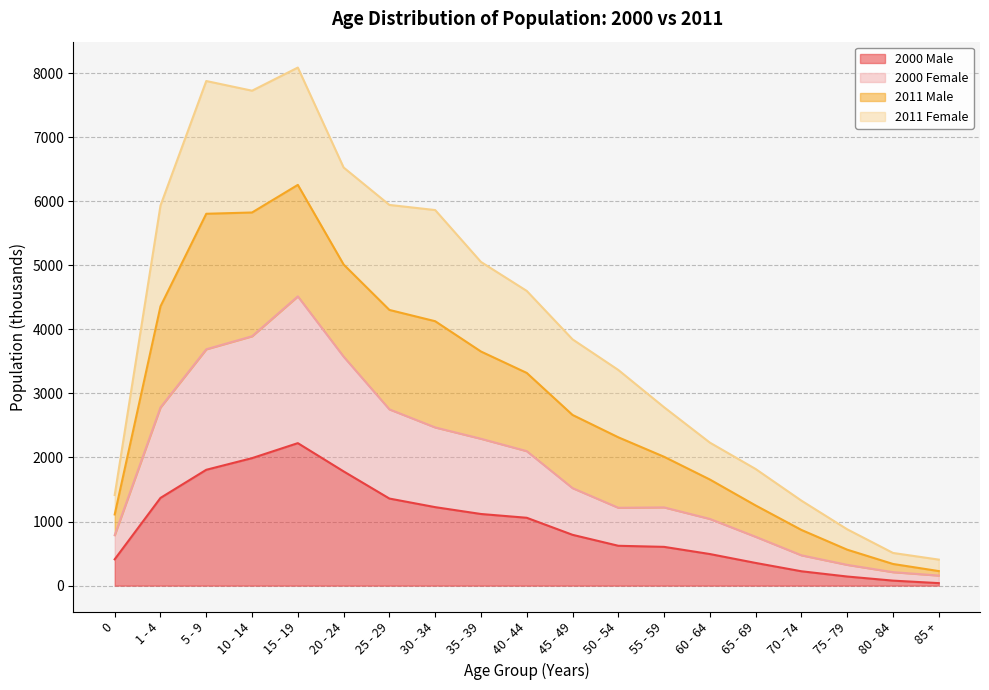

At which label does 2000 Male reach its peak?

15 - 19